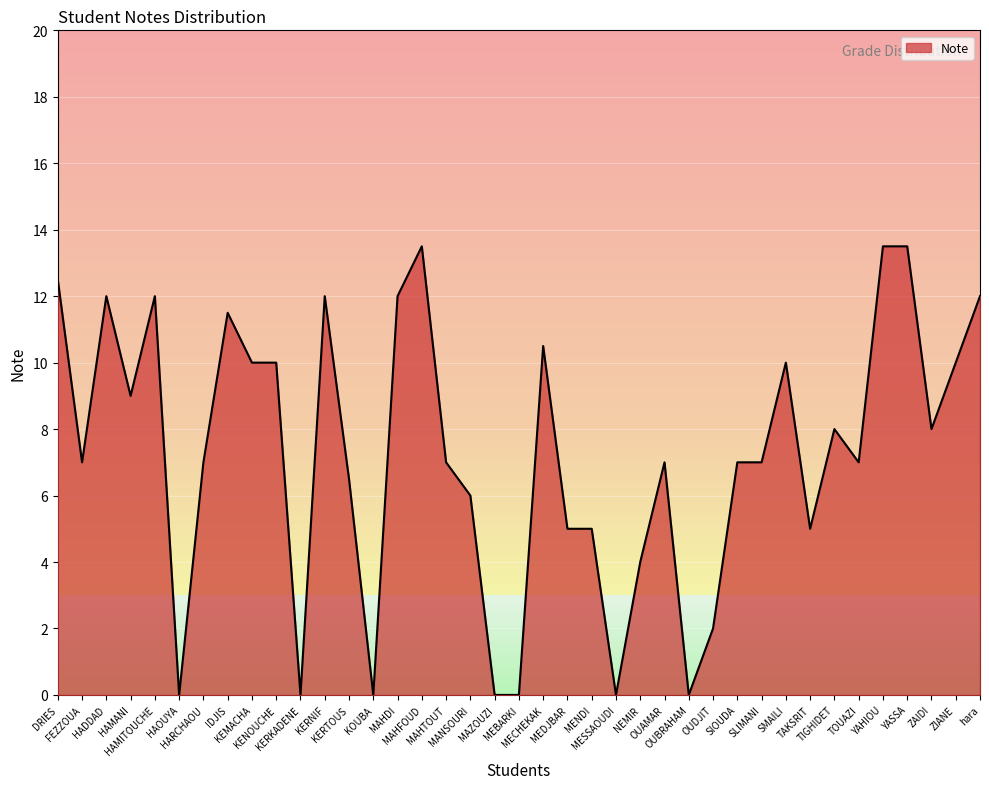

Between YAHIOU and HARCHAOU, which is larger?

YAHIOU